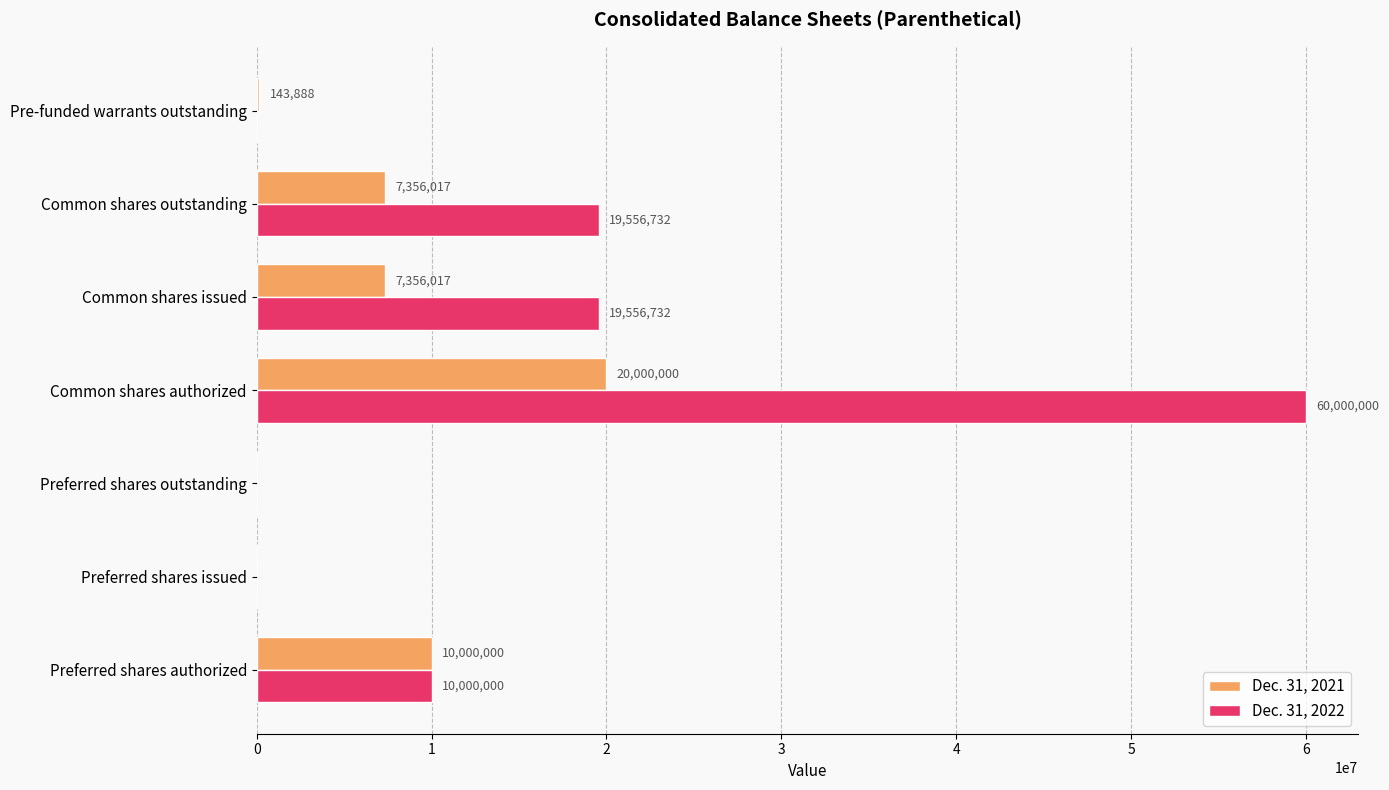

Which series has the largest total across all categories?

Dec. 31, 2022